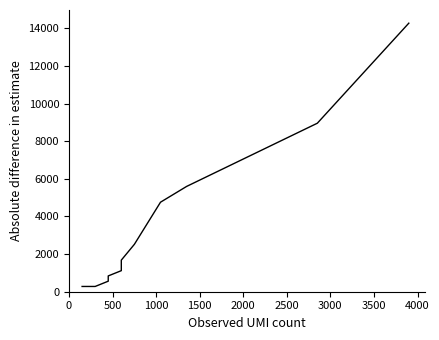

The value at 4000 is 7664. True or false?

False